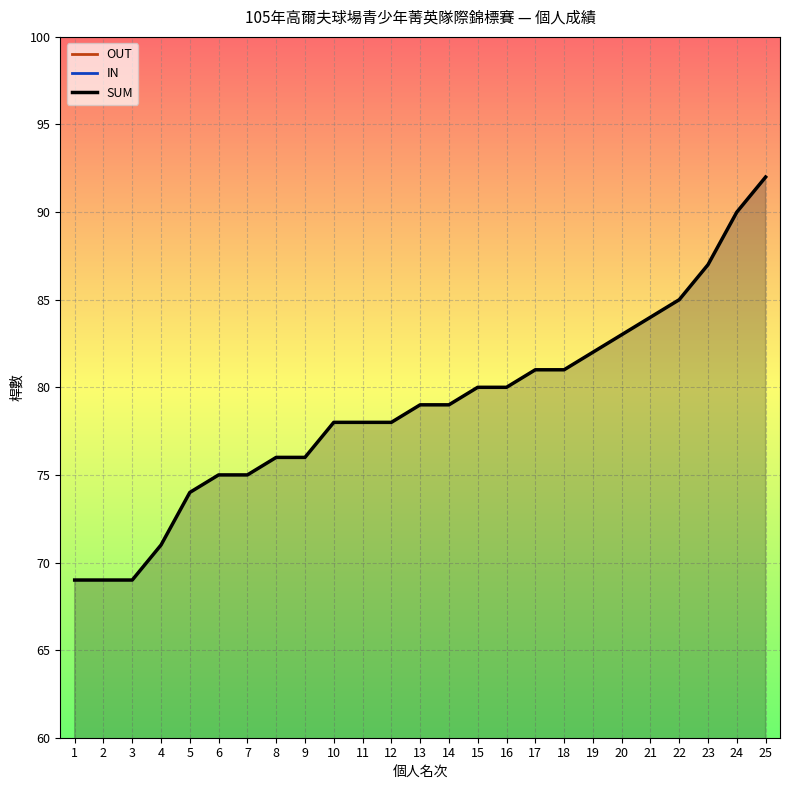

How many lines are shown in the chart?

3